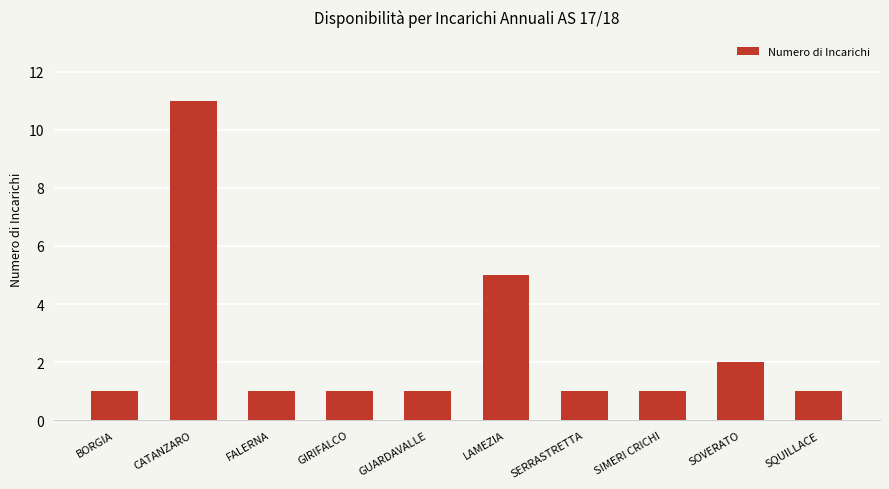

Reading left to right, what are all the values shown in this chart?

1	11	1	1	1	5	1	1	2	1